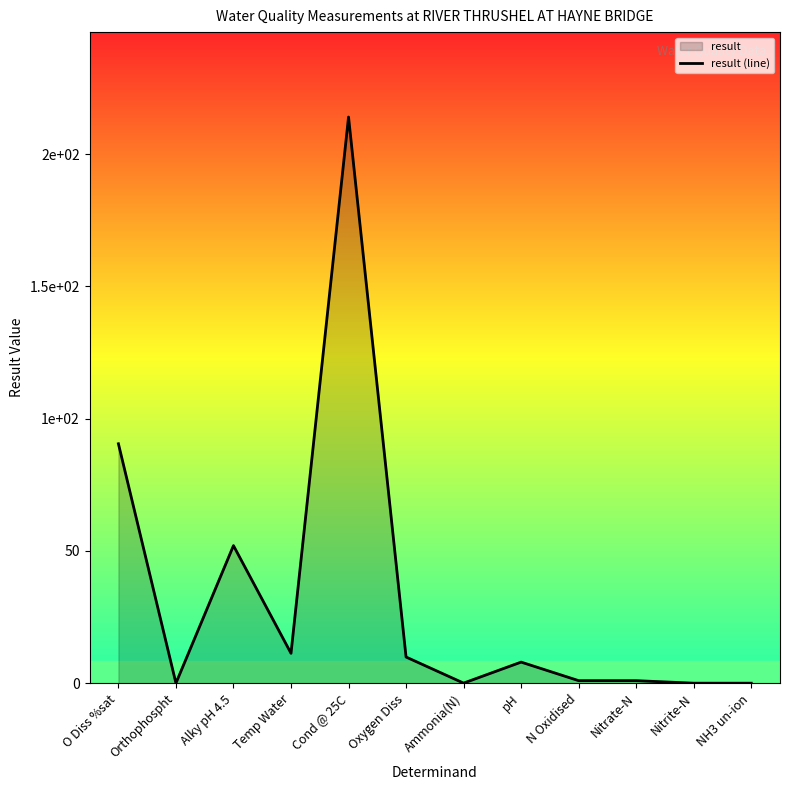

What is the label of the 1st point from the right?

NH3 un-ion